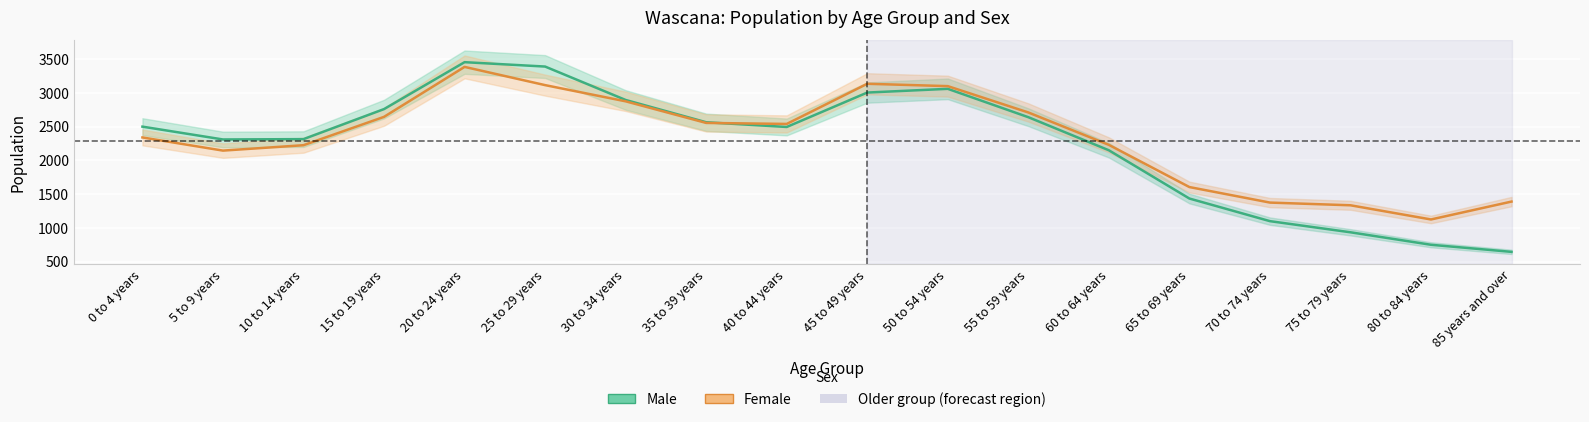

Which series has the largest range (max minus min)?

Male